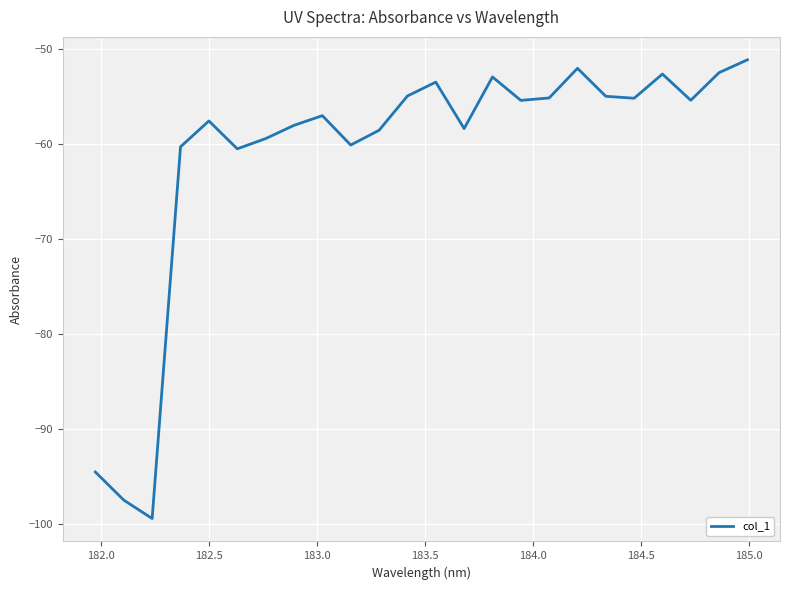

How many lines are shown in the chart?

1